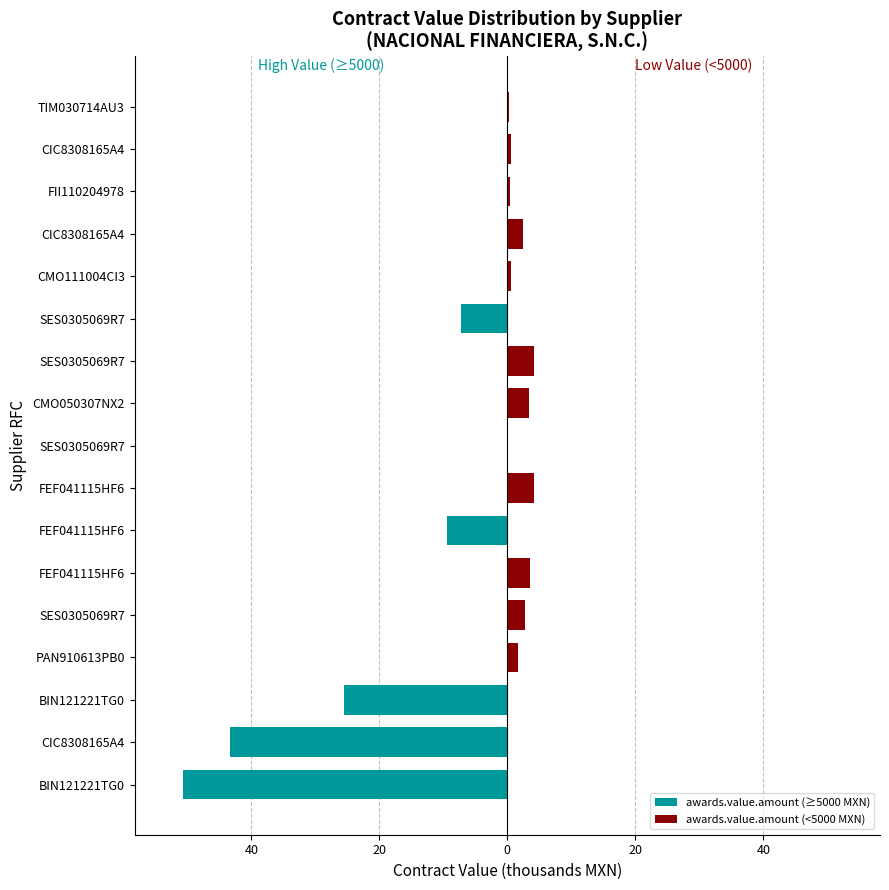

How many categories are shown in the chart?

17